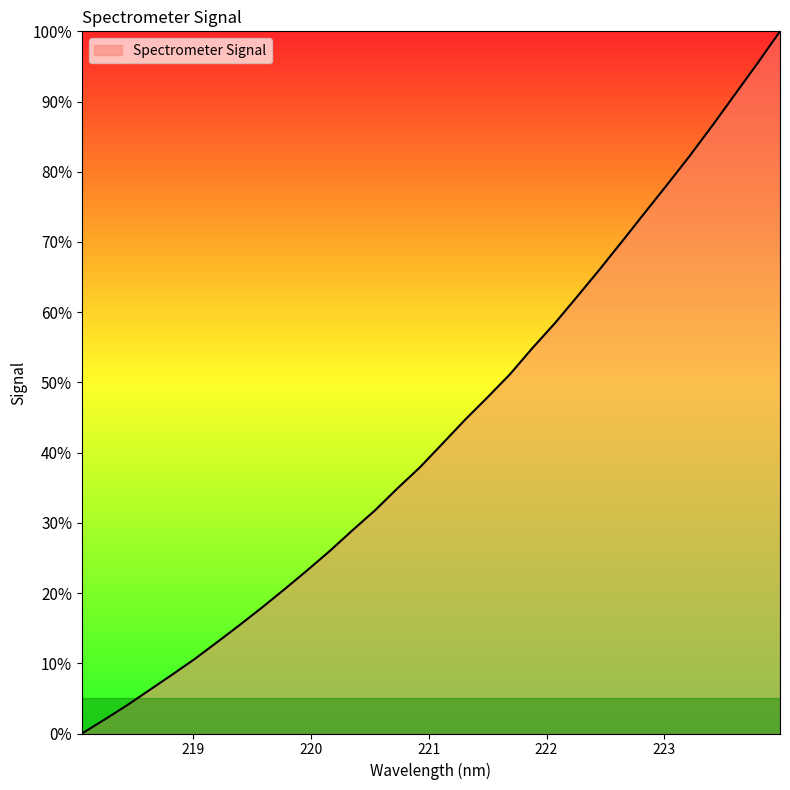

What is the maximum value shown in the chart?

100.0